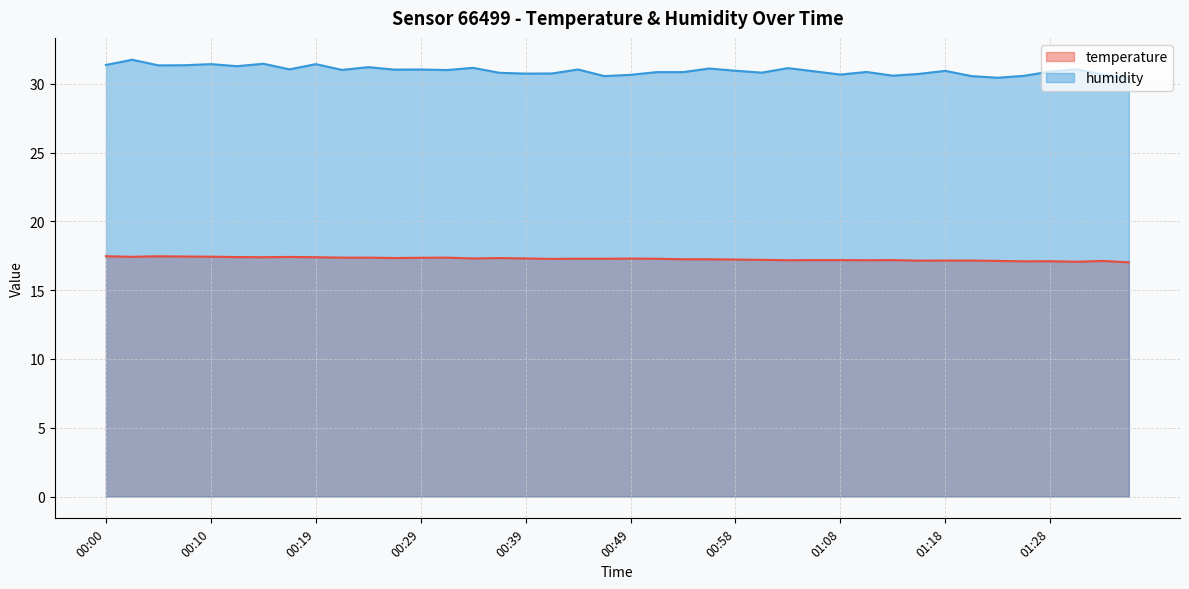

Reading right to left, extract all data points from this chart.

temperature: 17.0	17.1	17.1	17.1	17.1	17.1	17.2	17.2	17.1	17.2	17.2	17.2	17.2	17.2	17.2	17.2	17.2	17.2	17.3	17.3	17.3	17.3	17.3	17.3	17.3	17.3	17.4	17.4	17.3	17.4	17.4	17.4	17.4	17.4	17.4	17.4	17.4	17.5	17.4	17.5
humidity: 30.4	30.7	31.1	30.9	30.6	30.4	30.6	30.9	30.7	30.6	30.9	30.7	30.9	31.1	30.8	31.0	31.1	30.9	30.9	30.7	30.6	31.1	30.8	30.8	30.8	31.2	31.0	31.1	31.0	31.2	31.0	31.4	31.1	31.5	31.3	31.4	31.4	31.4	31.8	31.4